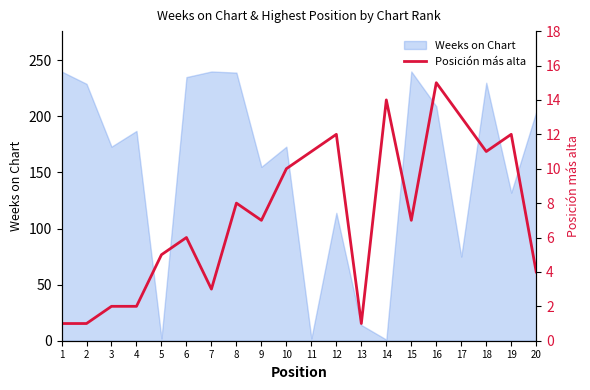

At which label is Weeks on Chart closest to 120?

12